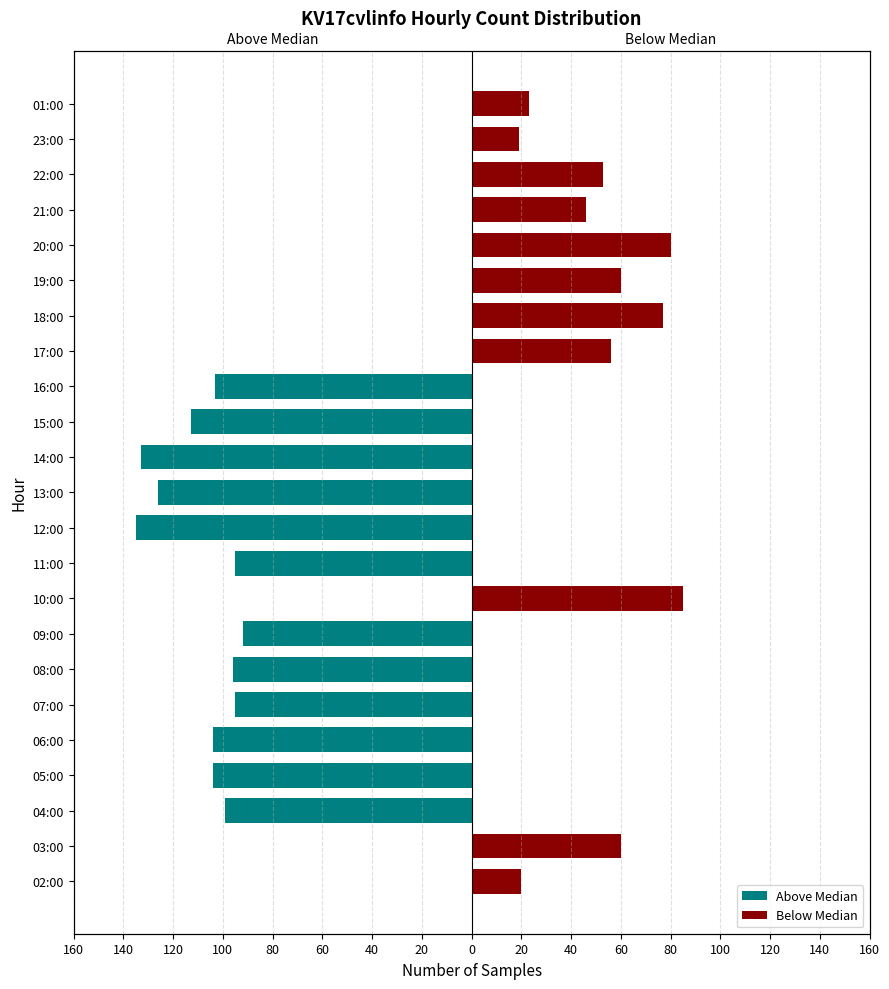

How many bars are there in each group?

2